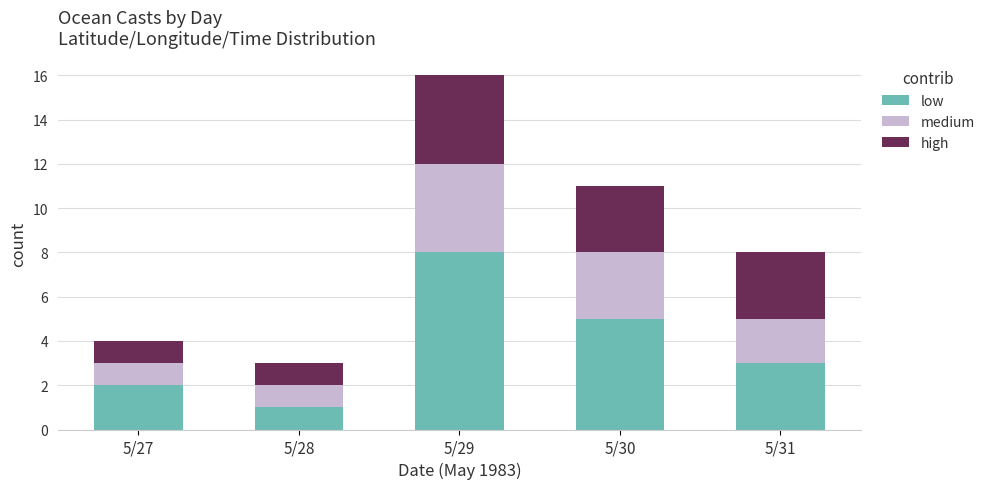

How many data points in low are less than 3?

2